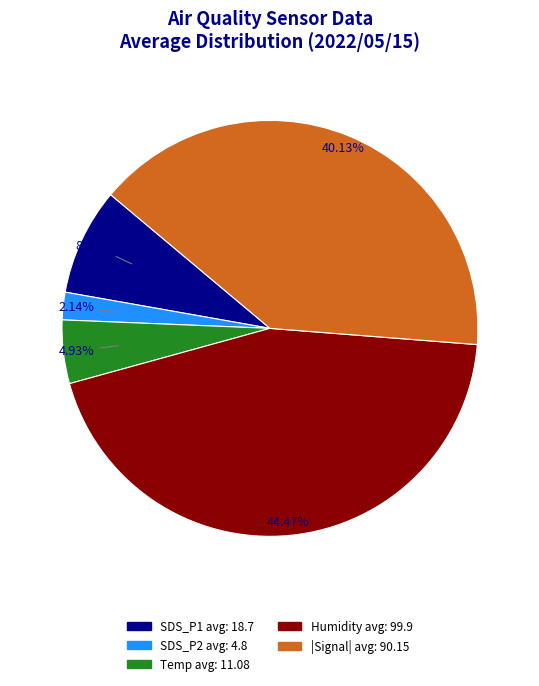

Do Humidity avg: 99.9 and SDS_P1 avg: 18.7 together represent more than half of the pie?

Yes